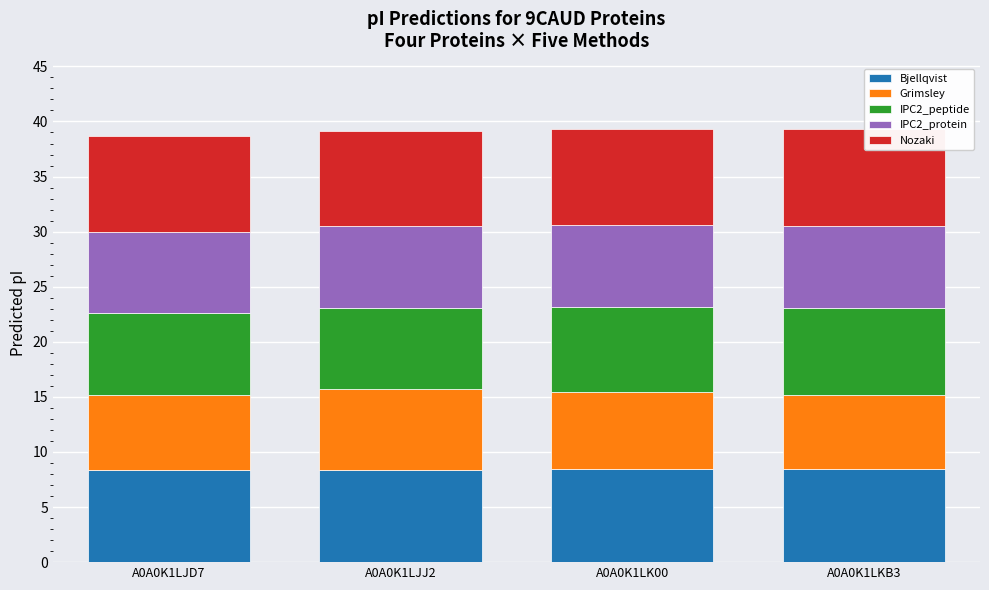

What is the average value of the Bjellqvist series?

8.4